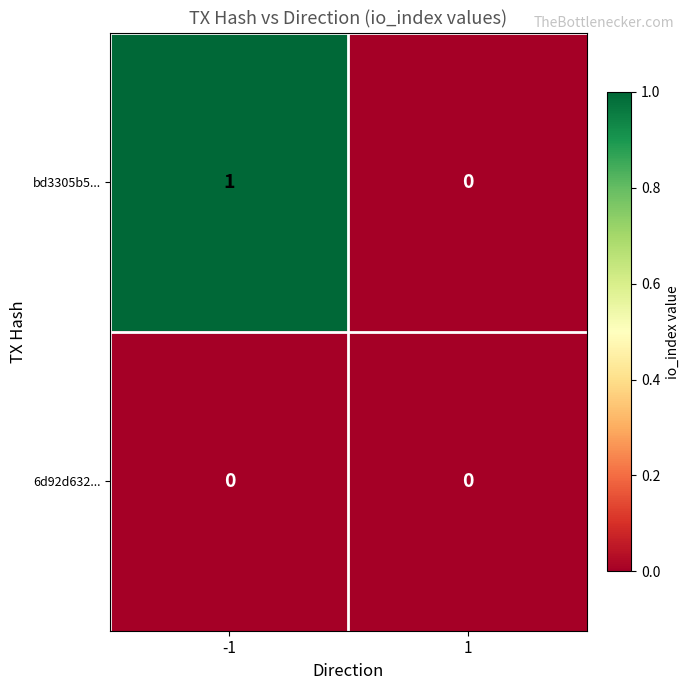

What is the maximum value shown in the chart?

1